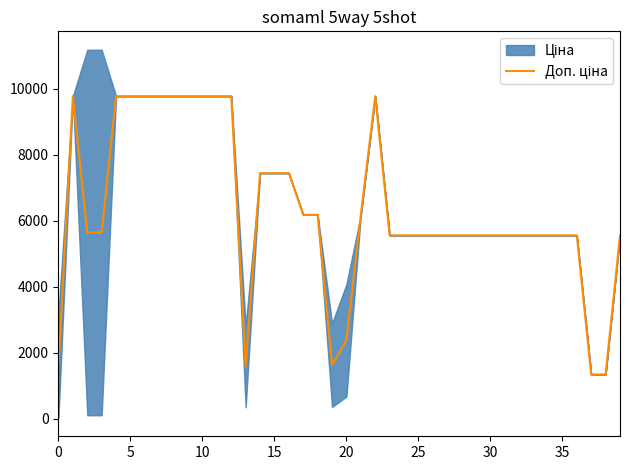

How many lines are shown in the chart?

1